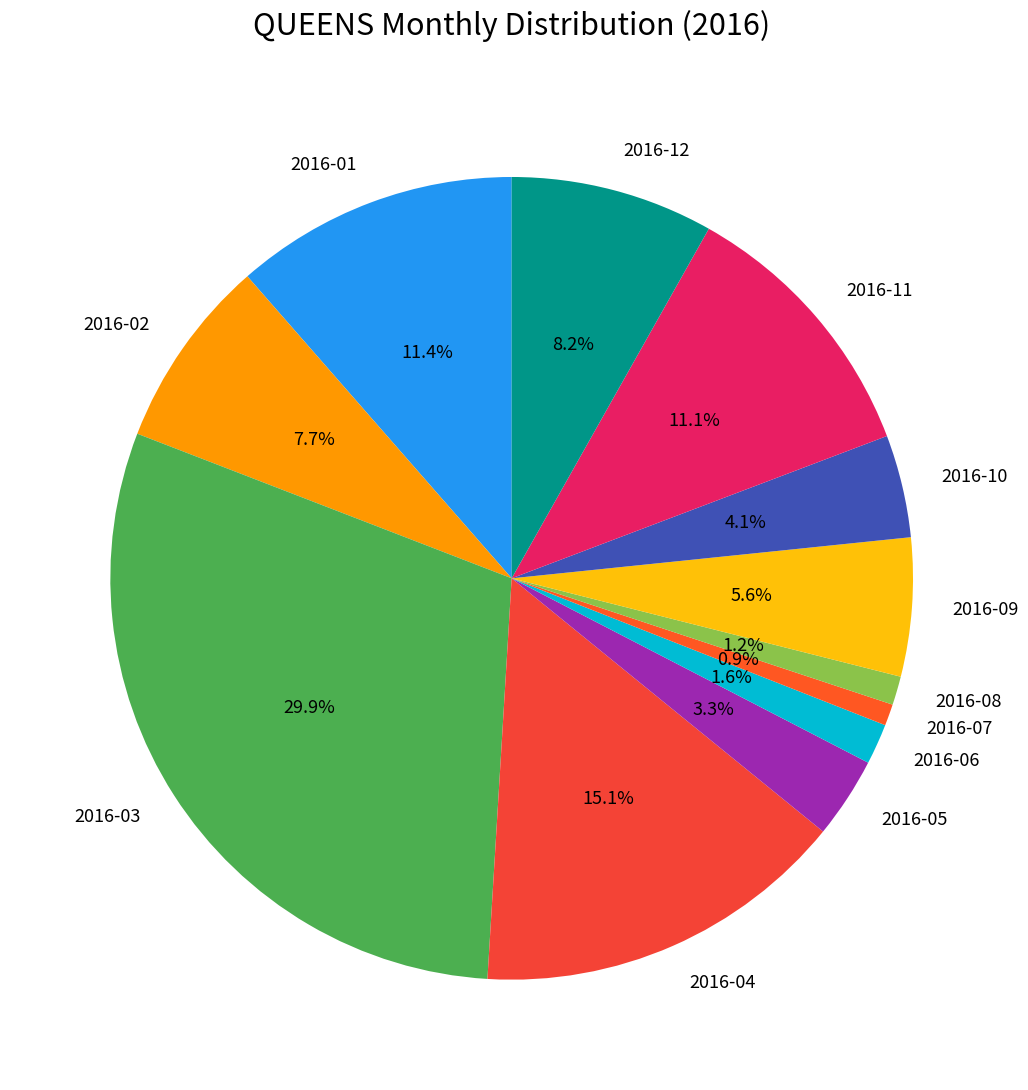

Does 2016-09 represent more than half of the total?

No